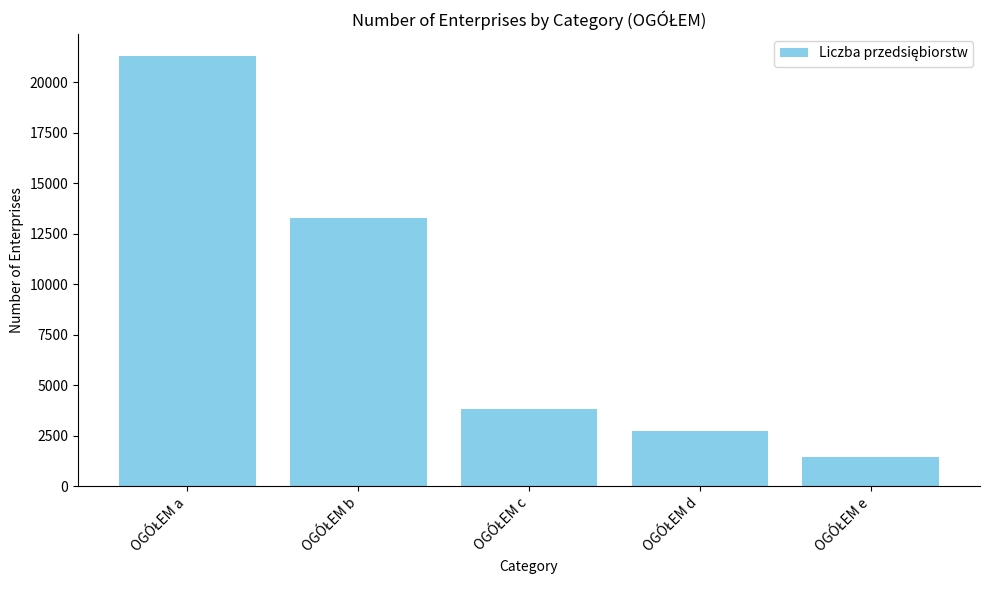

What is the difference between the second highest and second lowest values?

10566